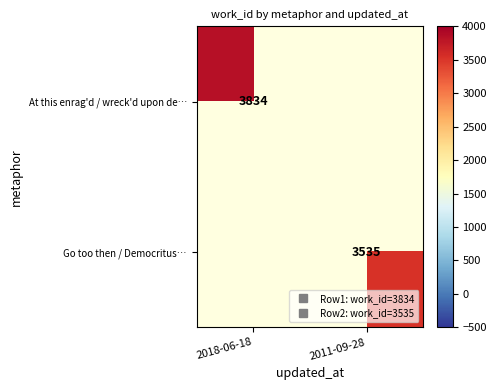

At which label does Go too then / Democritus… reach its minimum?

2018-06-18